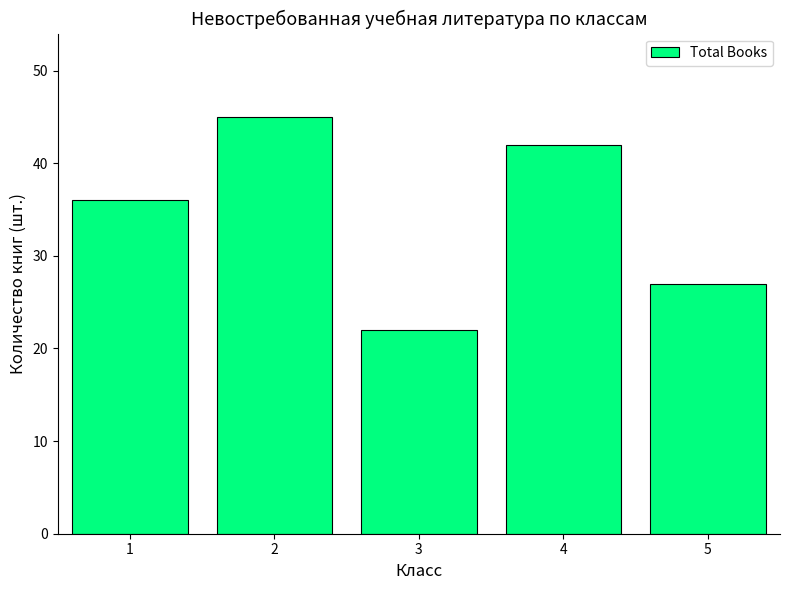

Which category has the highest value across all series?

2